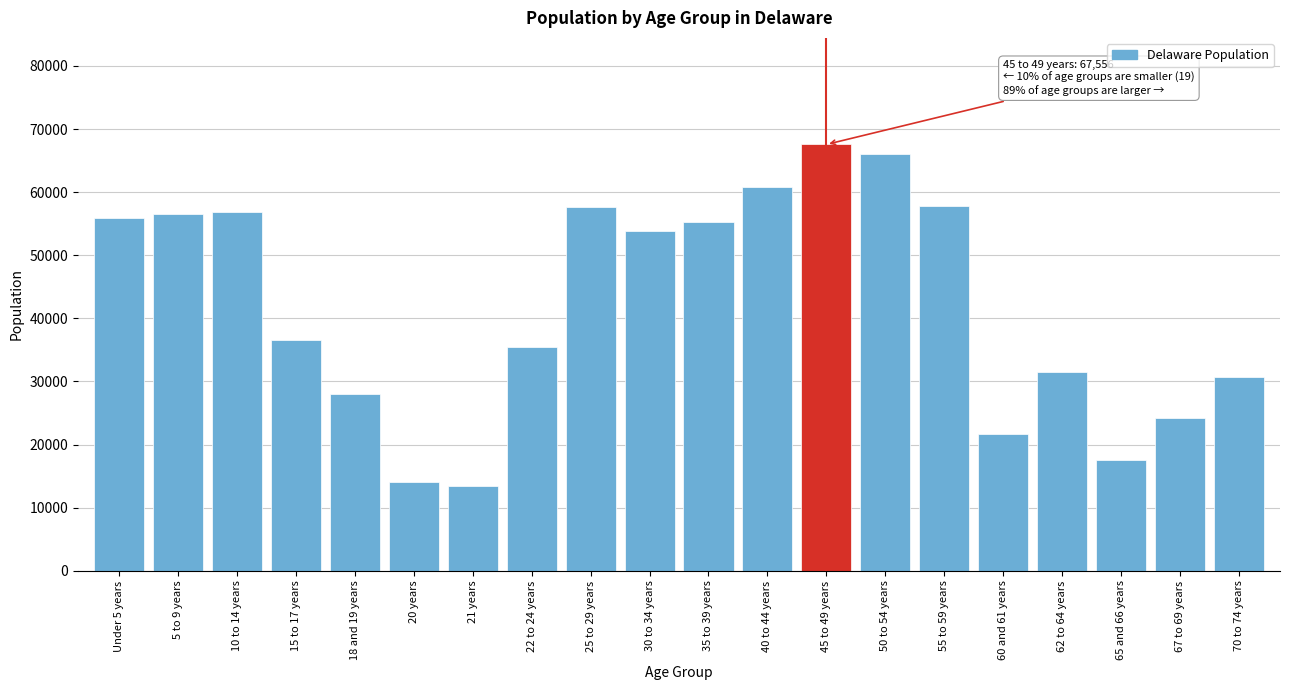

What is the label of the 10th bar from the right?

35 to 39 years